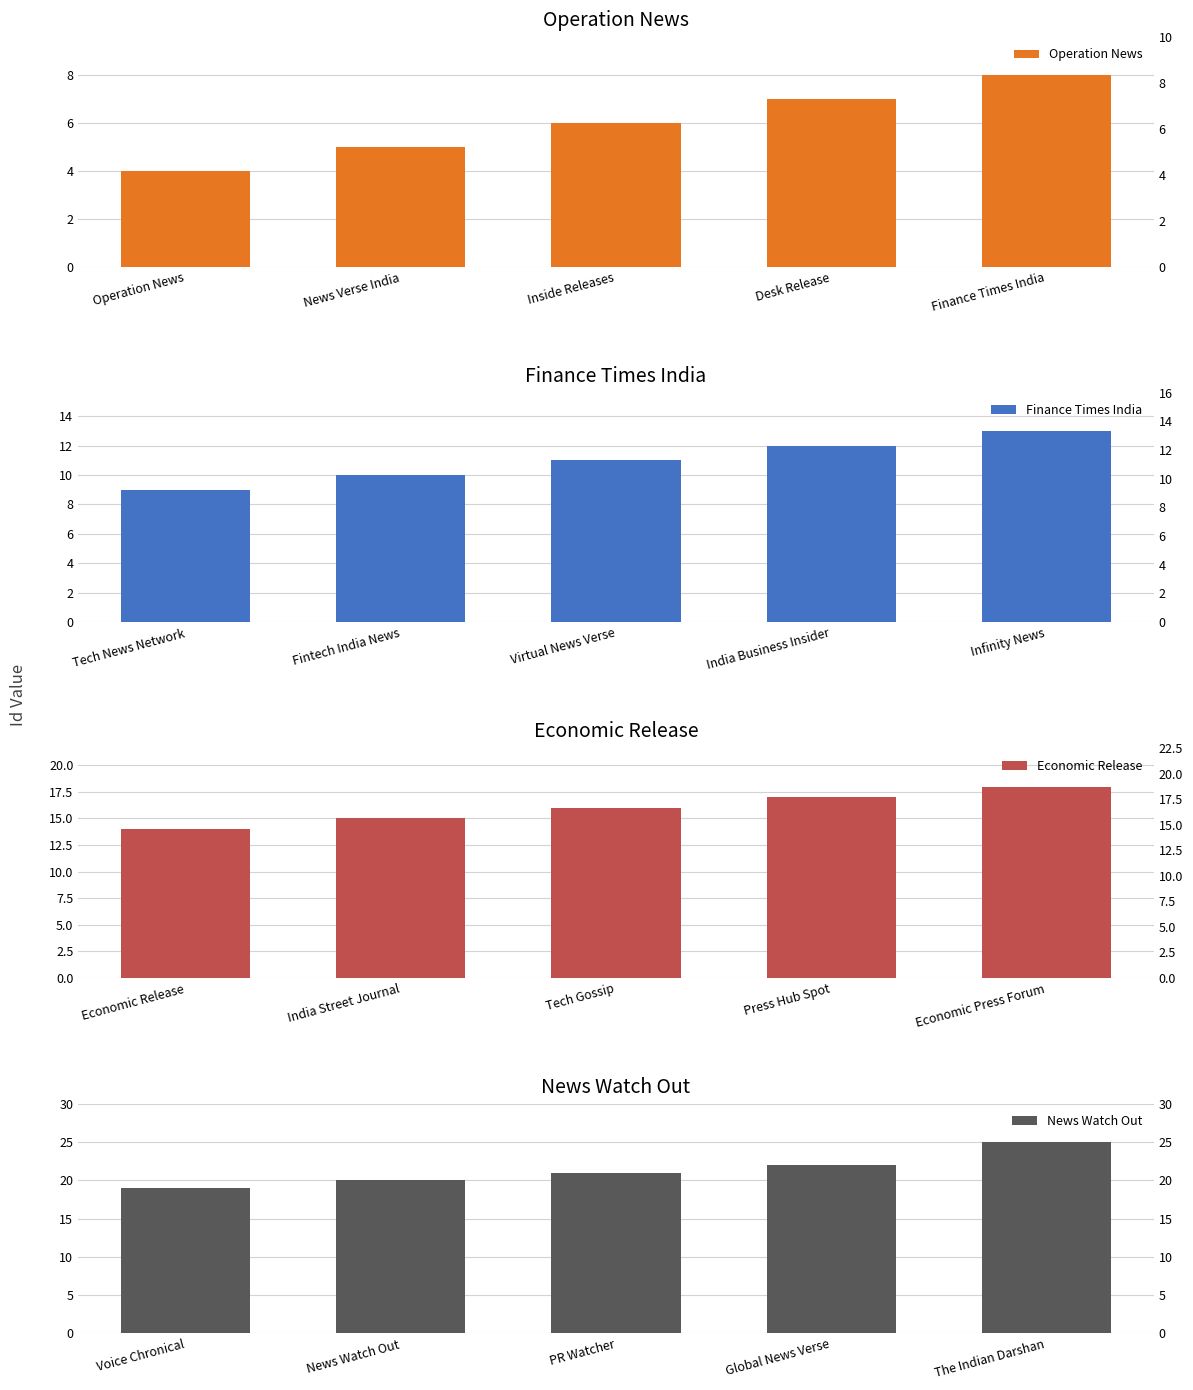

True or false: Finance Times India has a value of 8 at Virtual News Verse.

False